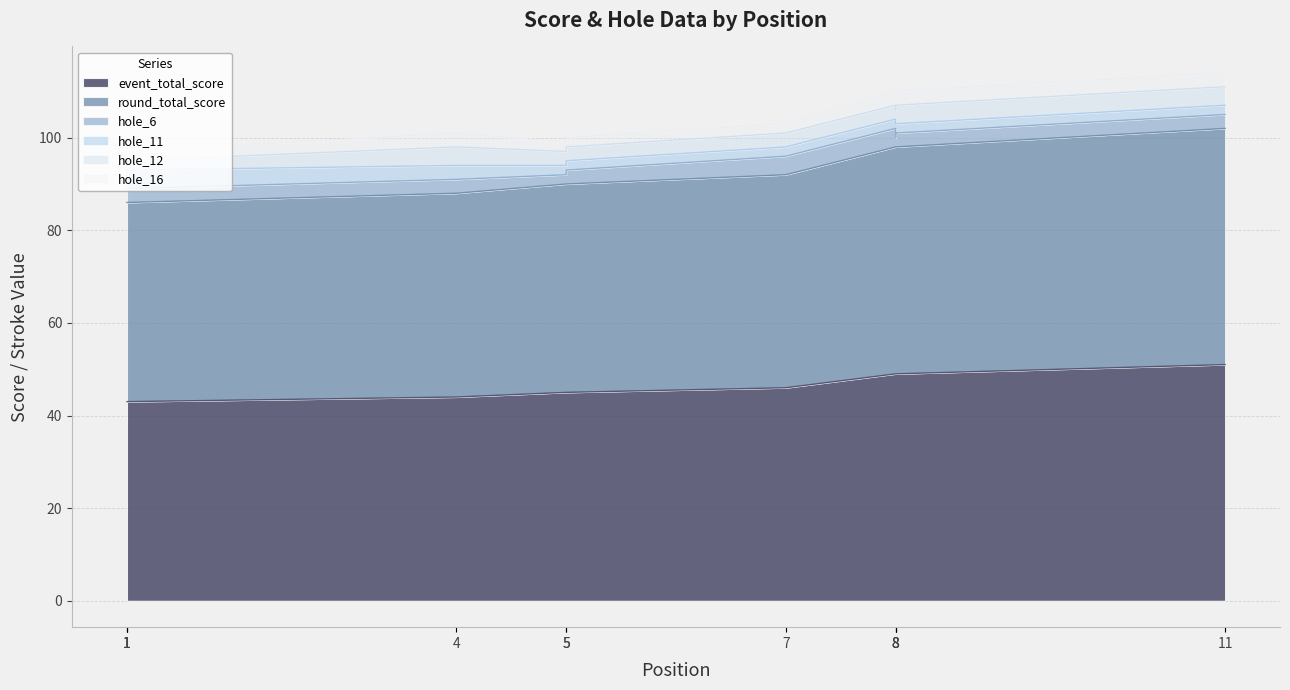

Count the number of data series in this chart.

6